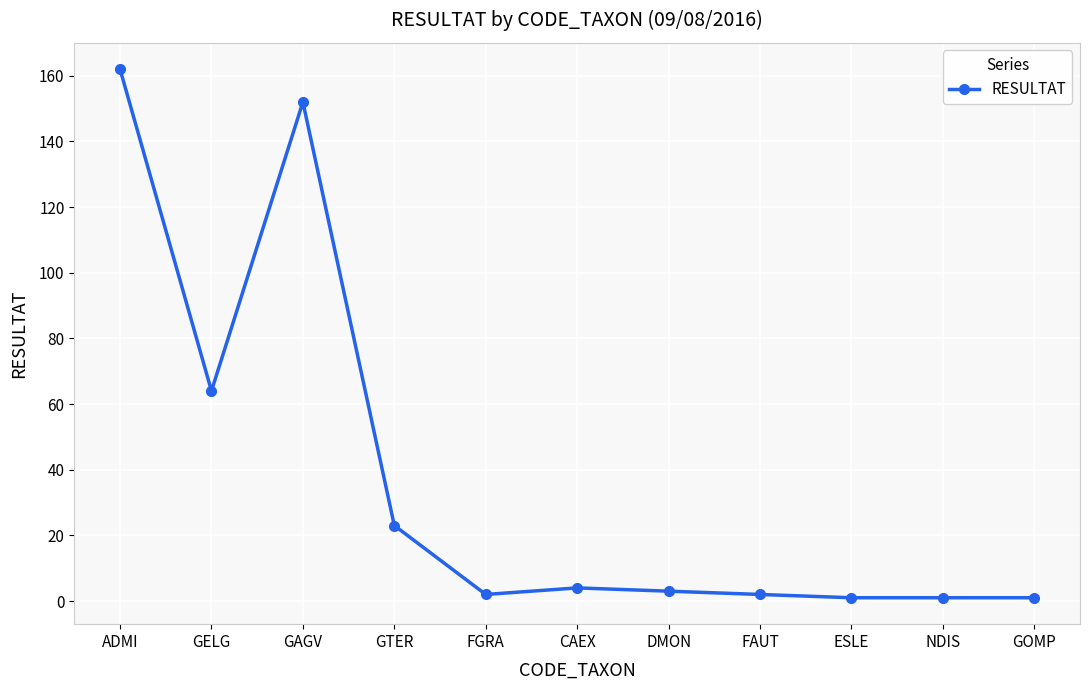

Is it true that the value at GTER is 31?

False